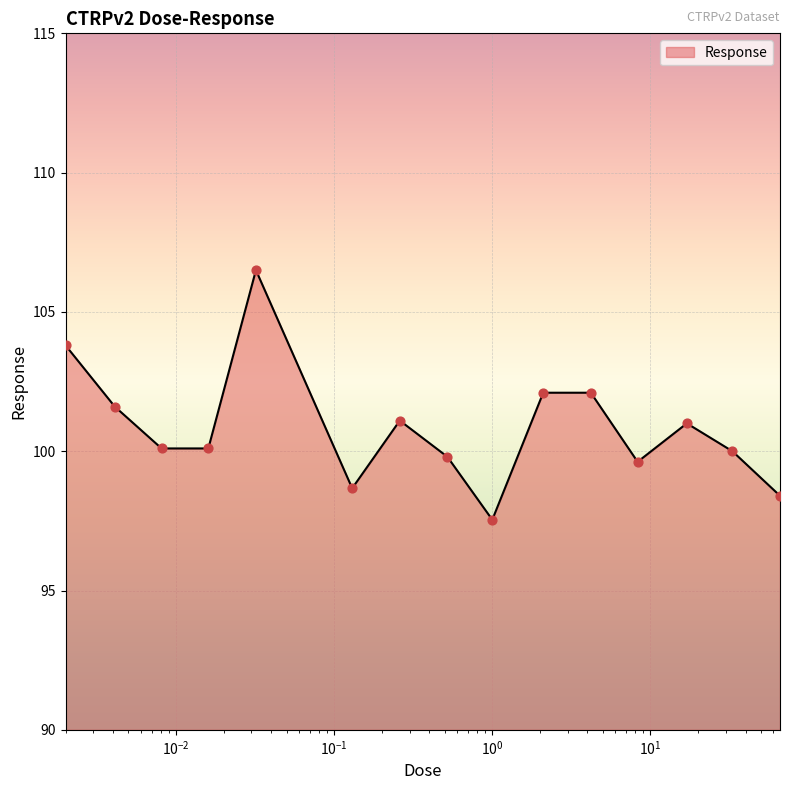

What is the difference between the maximum and minimum values?

9.0